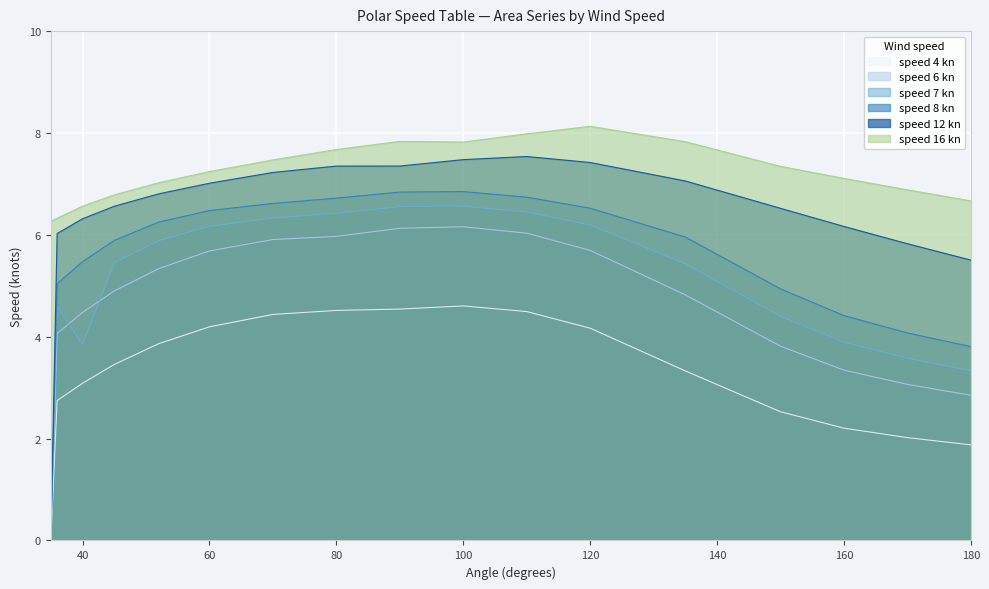

True or false: speed 4 kn and speed 12 kn cross at least once.

False